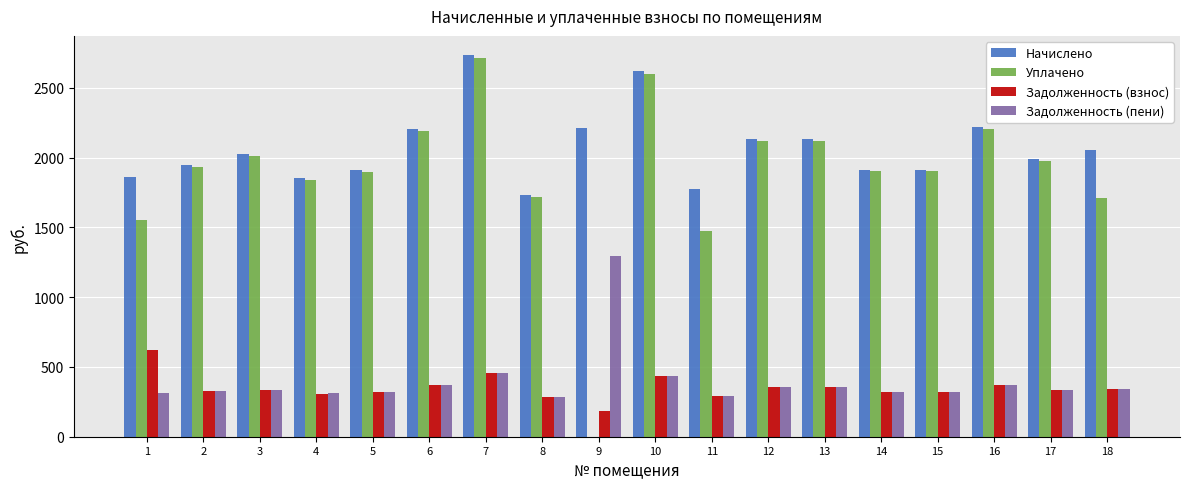

What is the sum of all Задолженность (взнос) values?

6325.9